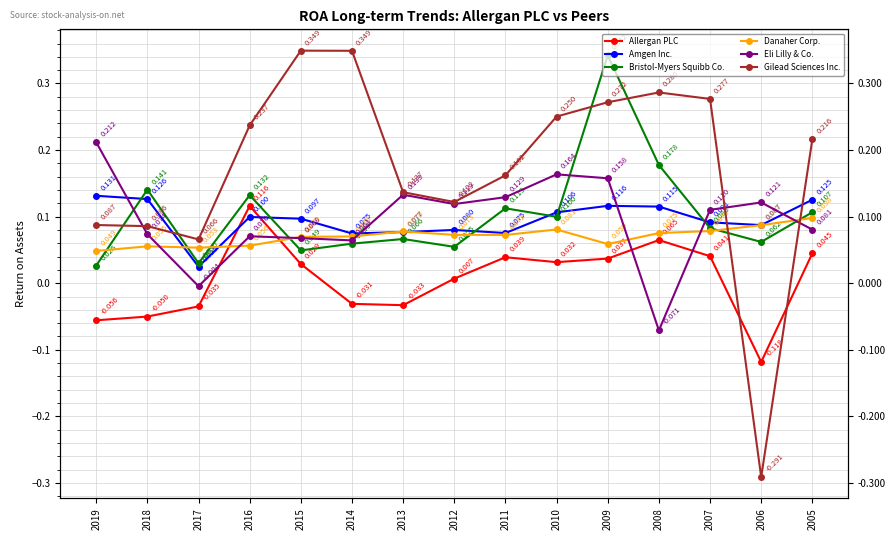

What is the sum of all Gilead Sciences Inc. values?

2.6